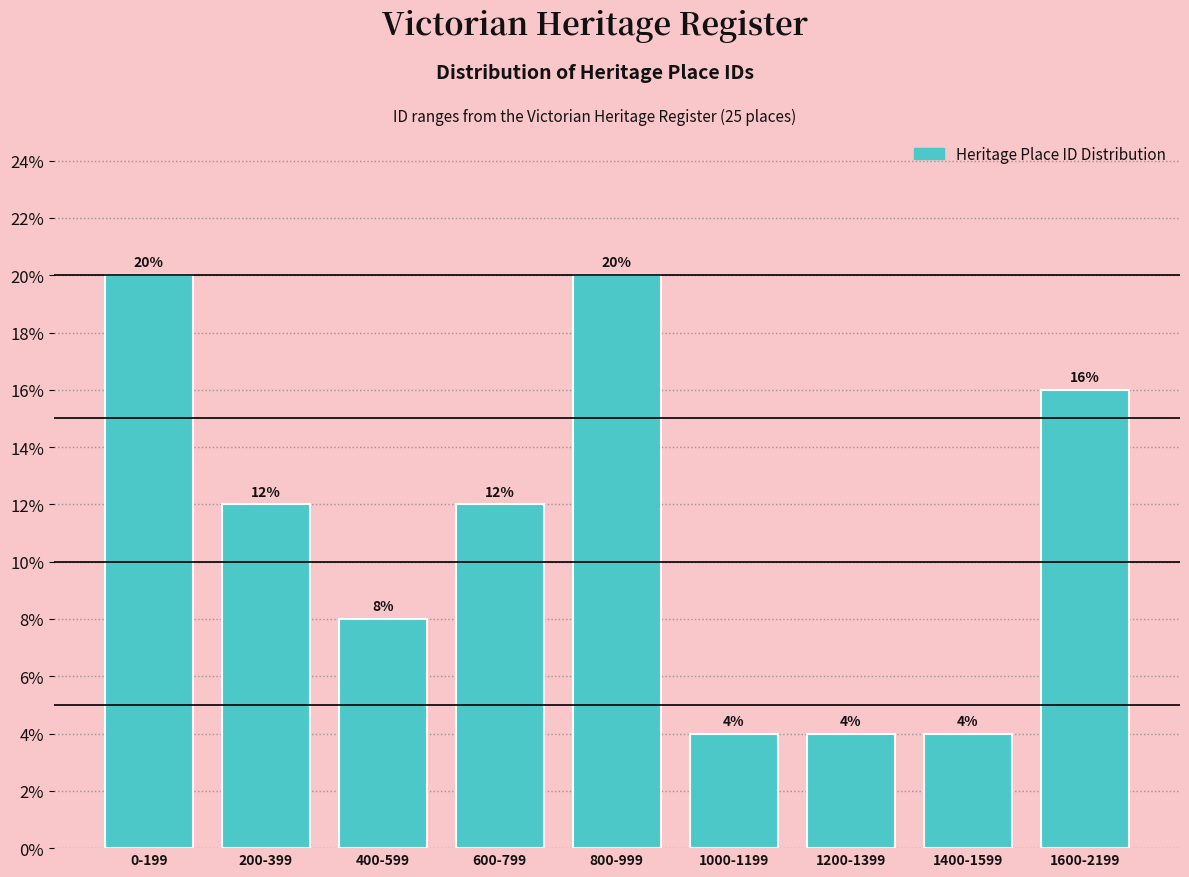

Reading right to left, list all the values displayed in this chart.

16	4	4	4	20	12	8	12	20